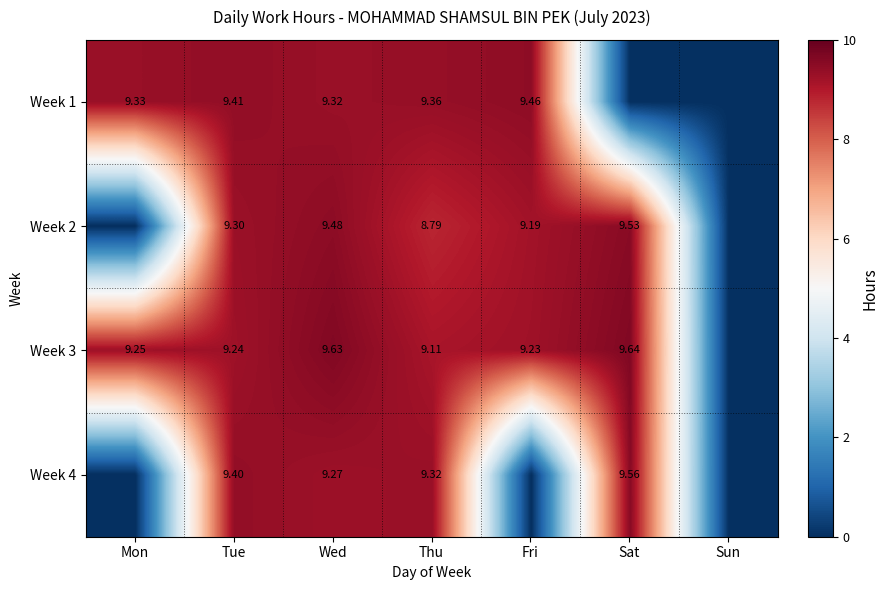

True or false: Week 3 has a value of 2.7 at Wed.

False